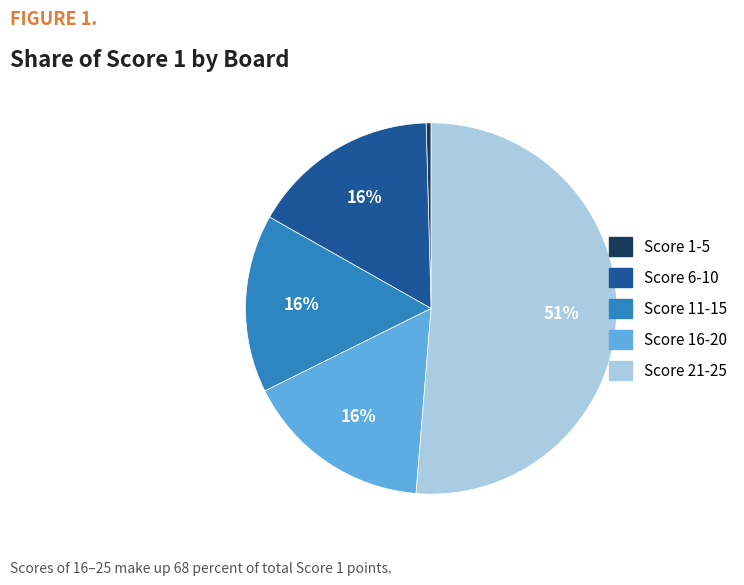

To the nearest percent, what is the average slice percentage?

20%